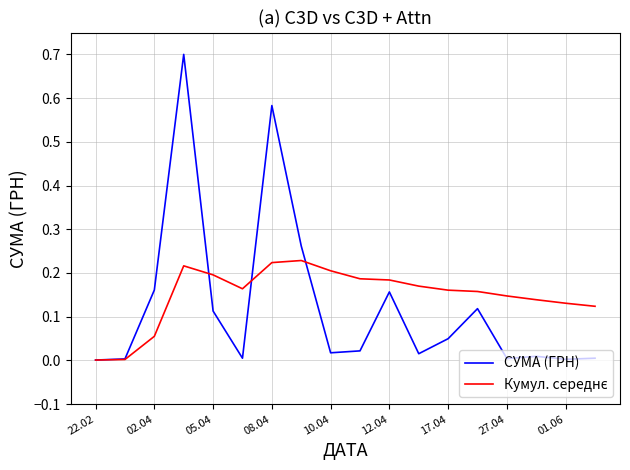

Which series has the widest spread of values?

СУМА (ГРН)